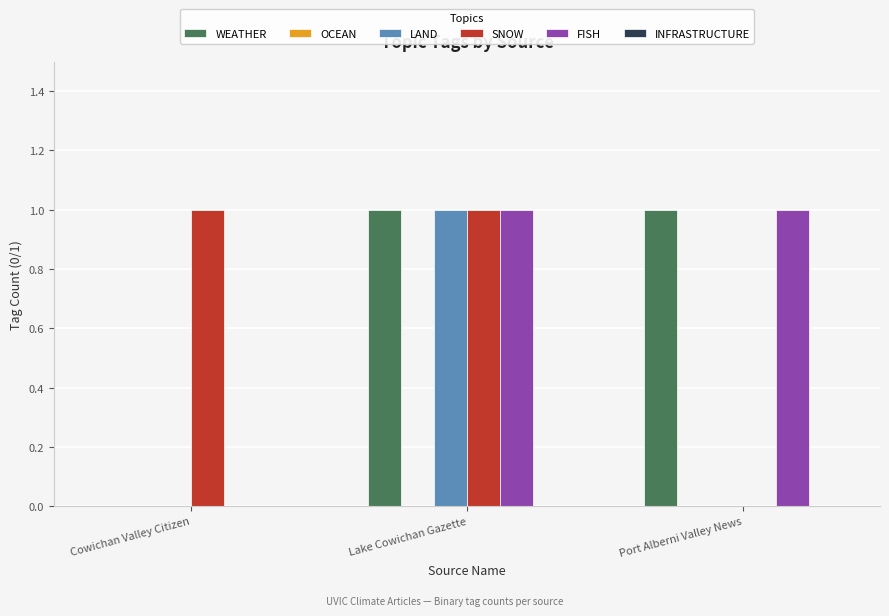

The WEATHER series shows 0 at Lake Cowichan Gazette. True or false?

False